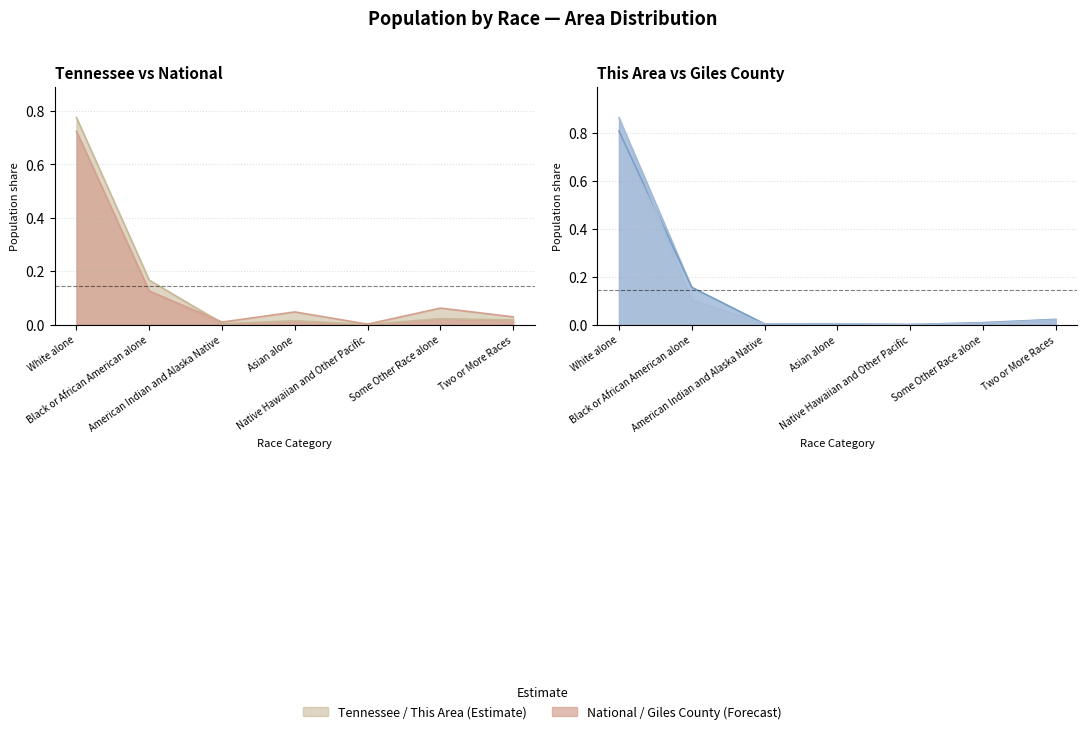

Which series ends up on top after the final intersection of Tennessee line and National line?

National line